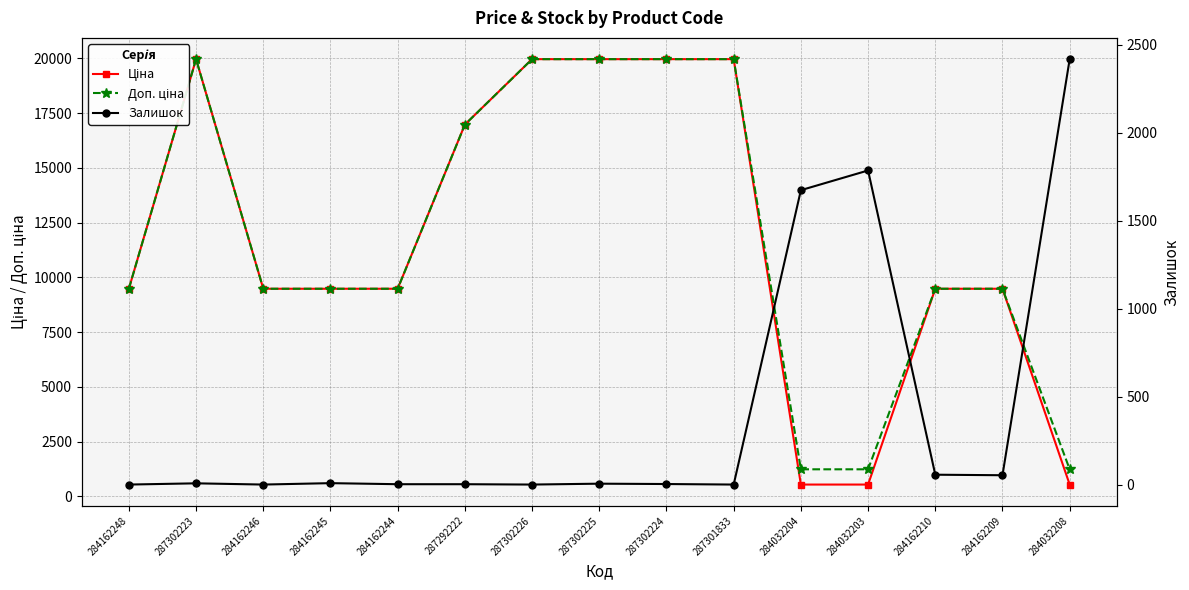

The Ціна series shows 9480.1 at 284162245. True or false?

True